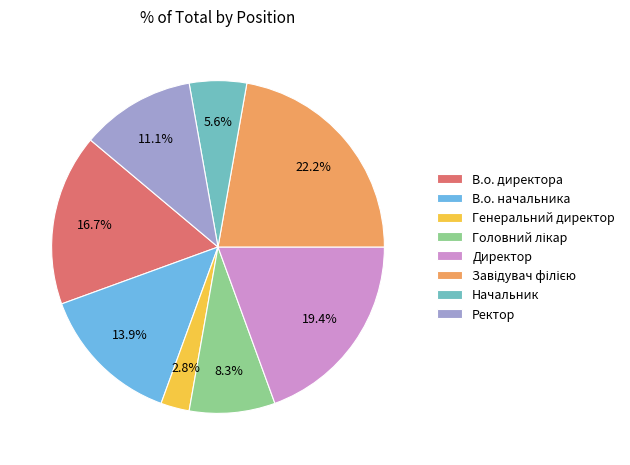

The Начальник slice represents 6% of the pie. True or false?

True